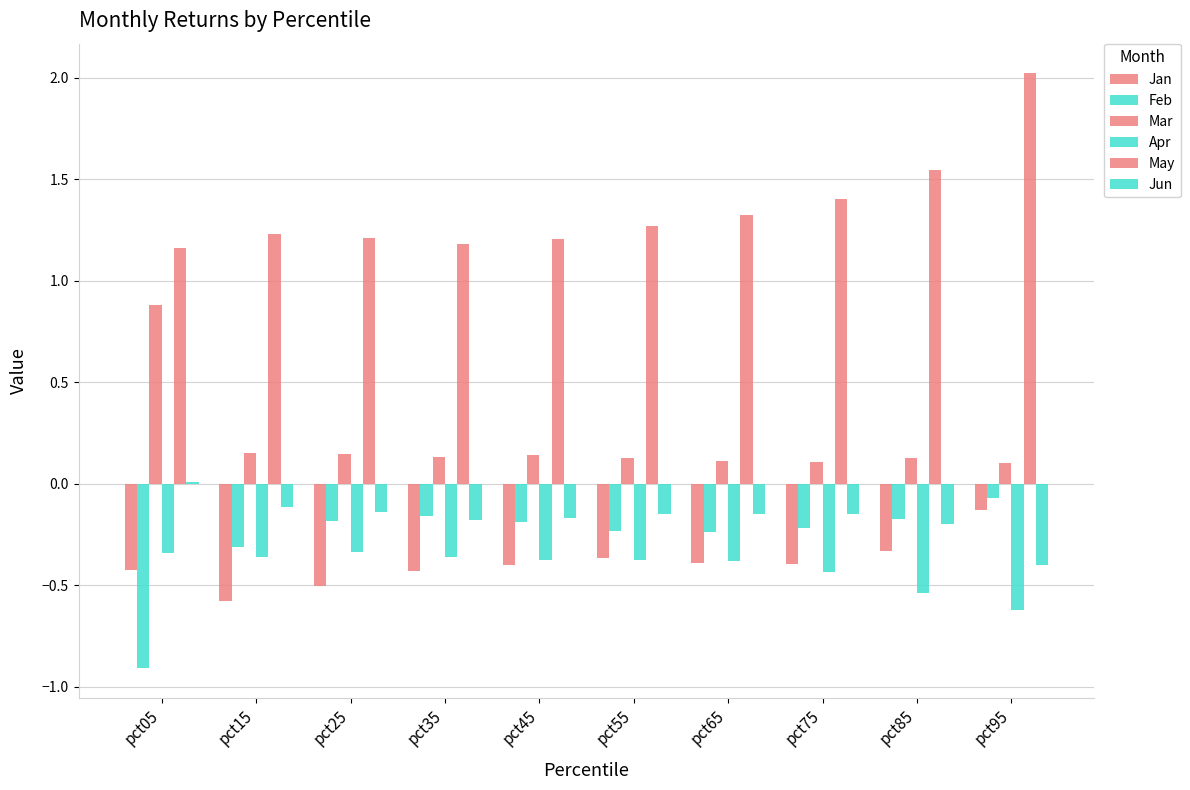

How many categories are shown in the chart?

10